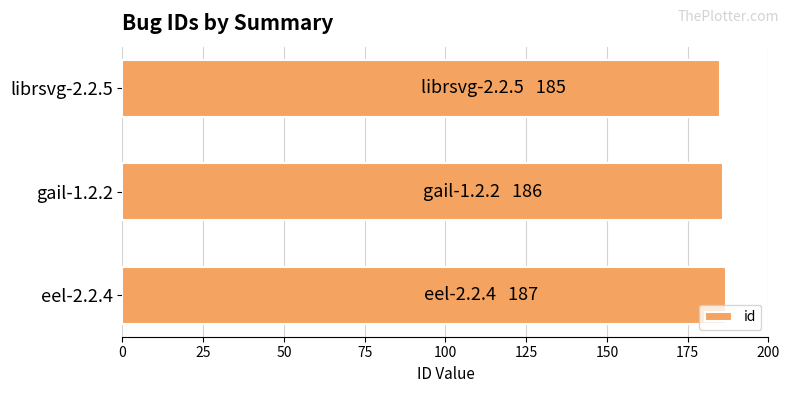

Reading top to bottom, list all the values displayed in this chart.

185	186	187